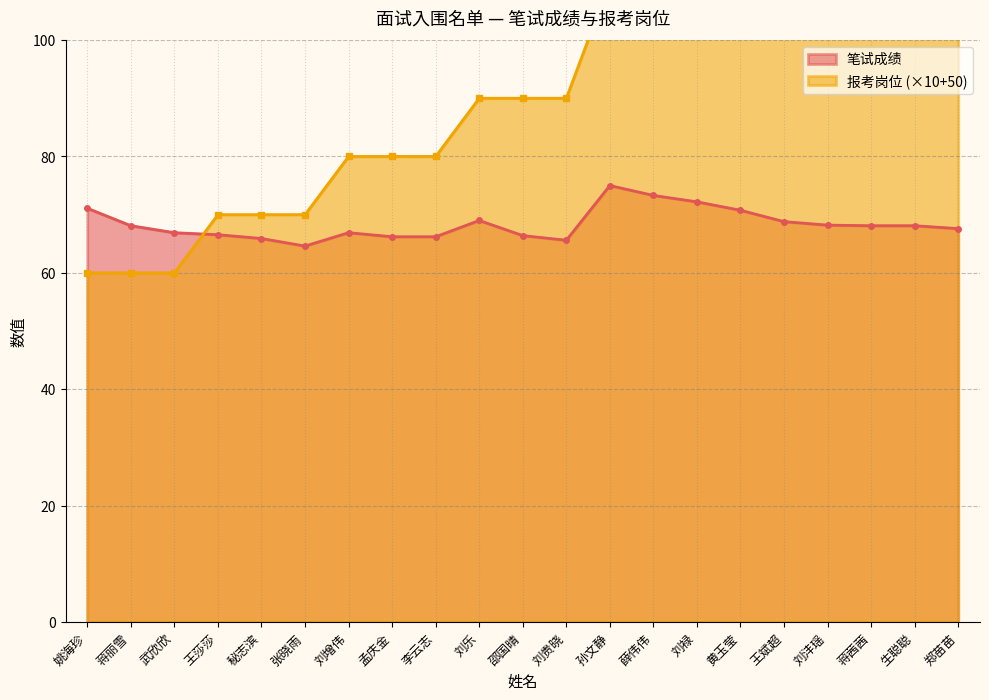

What is the label of the 16th point from the right?

张晓雨